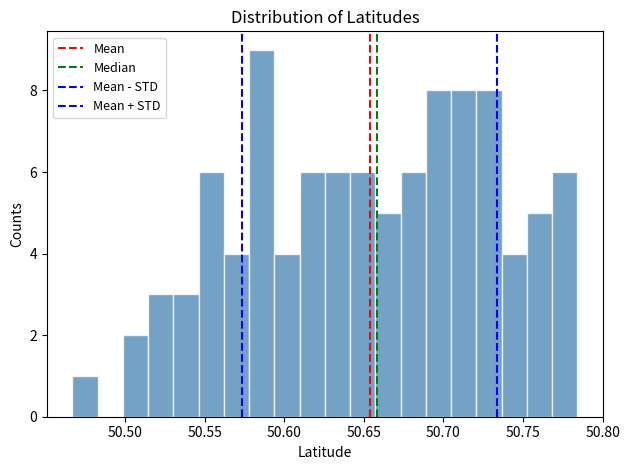

Read against the x-axis, roughly where is the centre of the tallest bar?

50.585